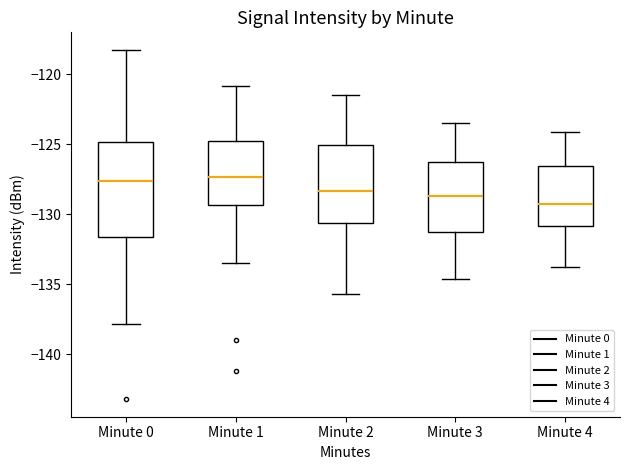

Comparing the boxes themselves (not the whiskers), which one is the tallest?

Minute 0